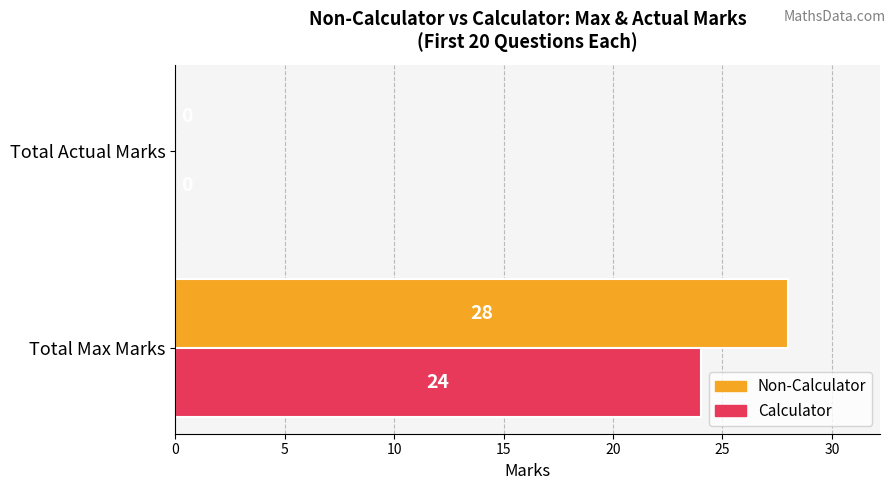

What is the maximum value for Calculator?

24